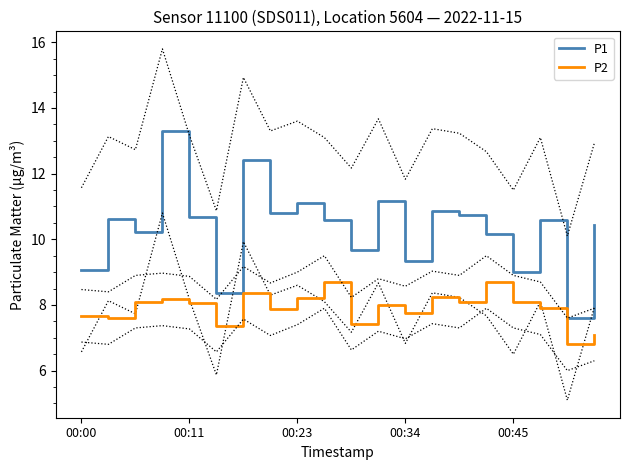

How many data points does each series have?

20